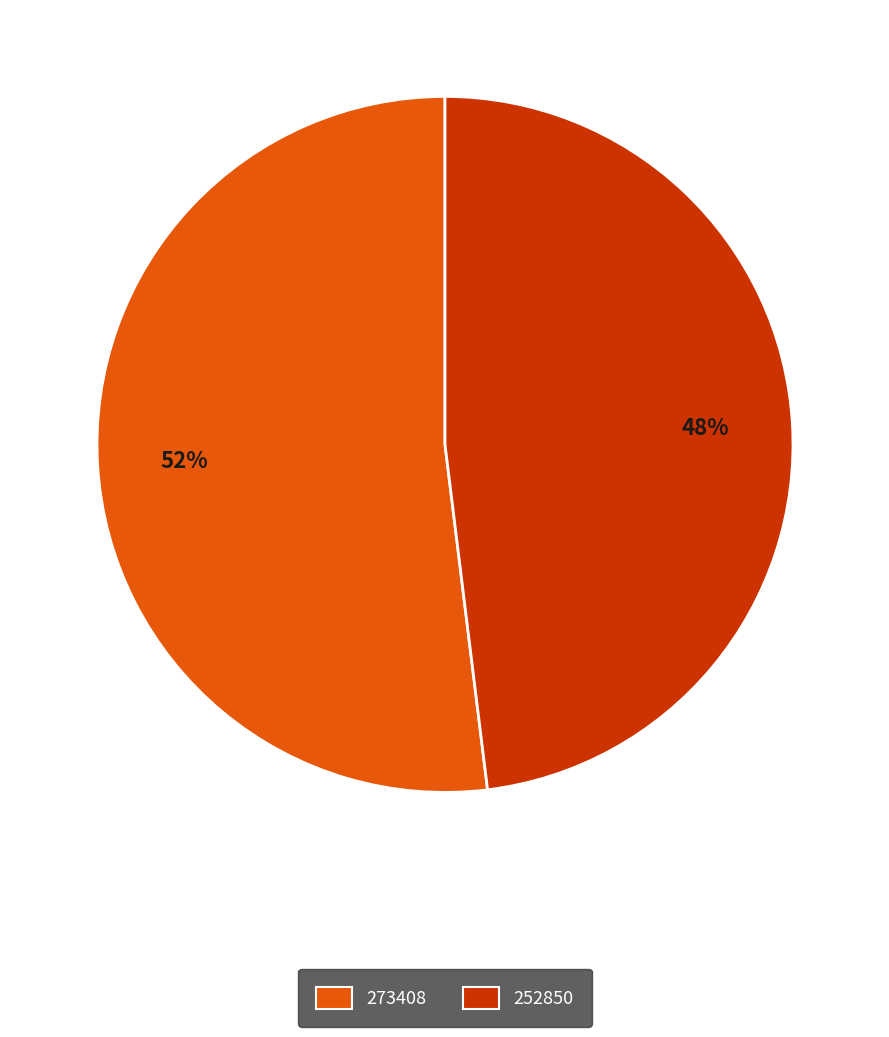

What is the ratio of the value at 252850 to the value at 273408?

0.9